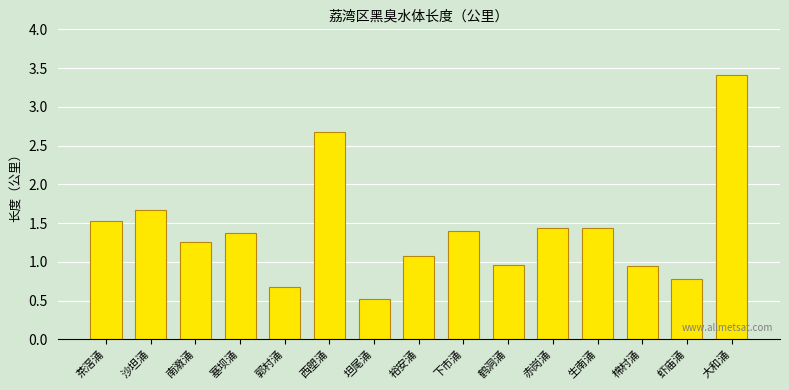

How many series are shown in this chart?

1